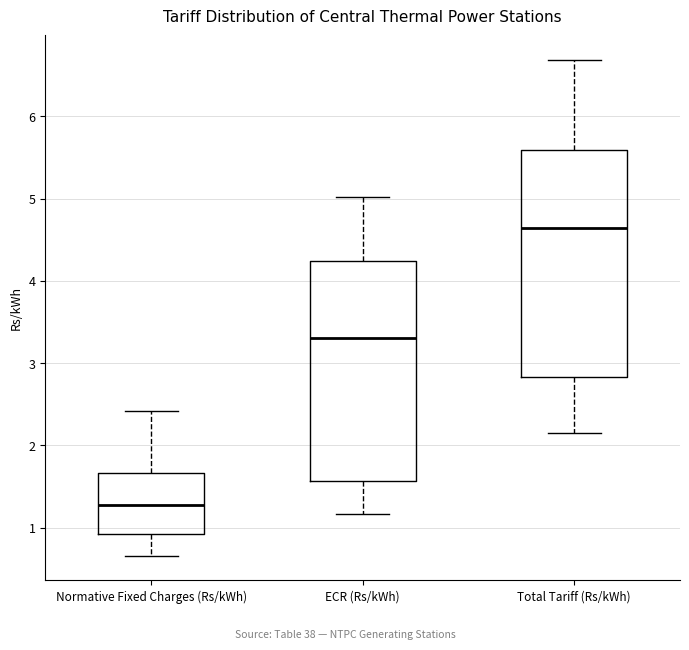

Where does the median line of the box for Total Tariff (Rs/kWh) sit on the y-axis? The values are not printed on the chart, so give them approximately, as read against the axis.

4.6